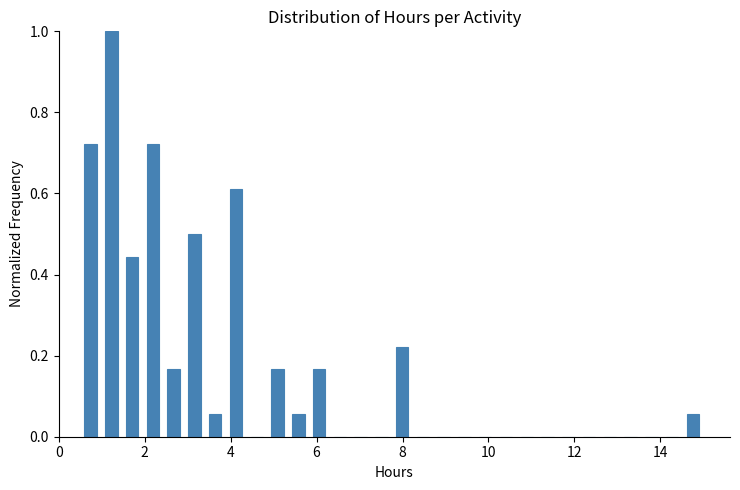

Read against the x-axis, roughly where is the centre of the tallest bar?

1.2